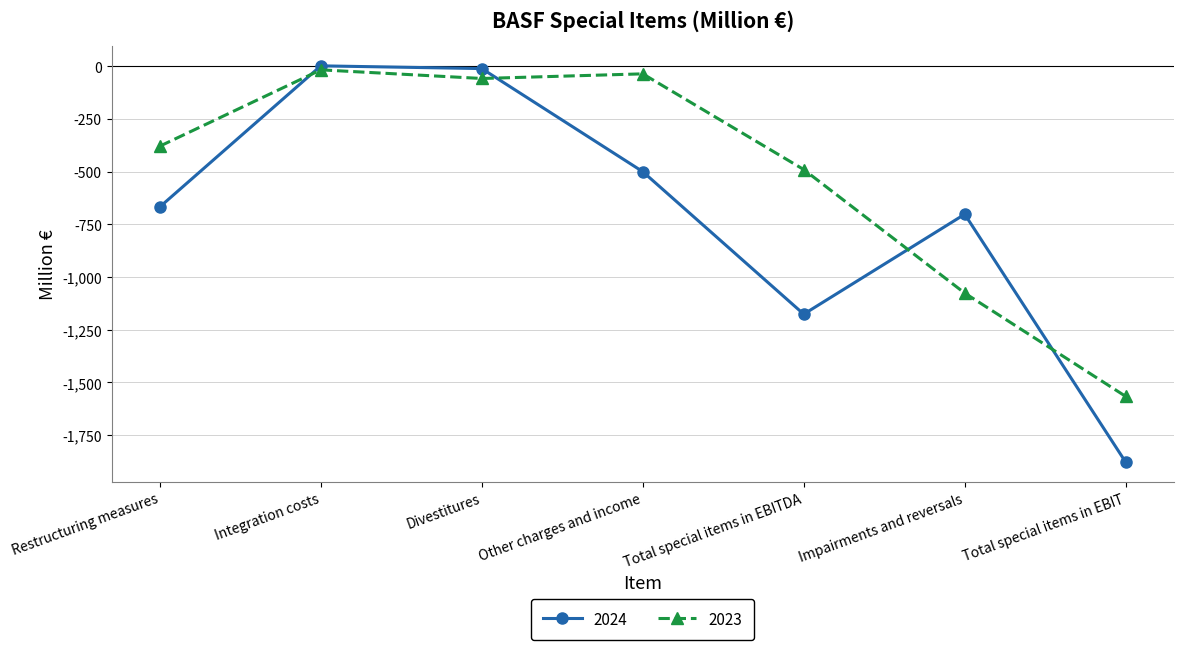

What position from the right is Divestitures?

5